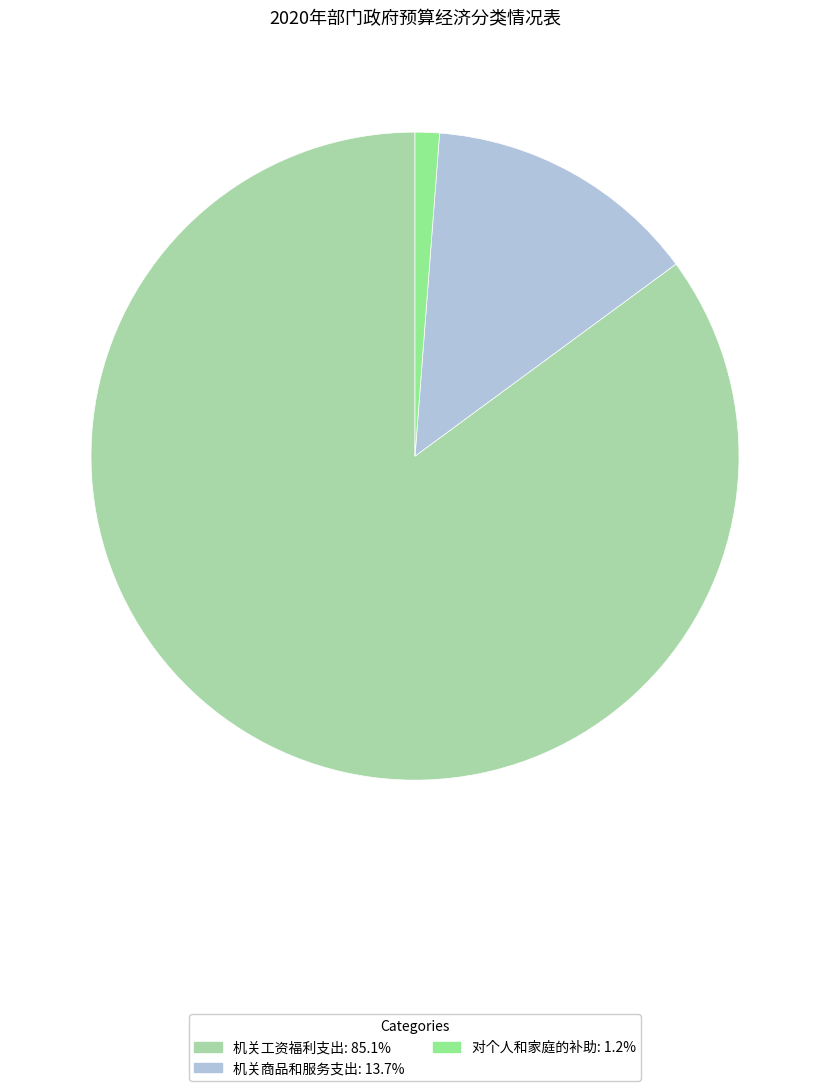

Count the number of slices in the pie.

3